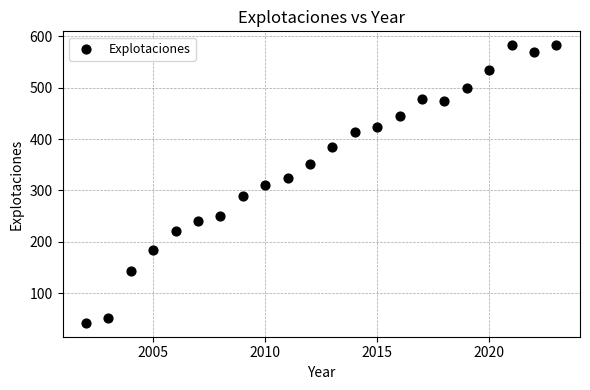

What is the range of Y values (max minus min)?

541